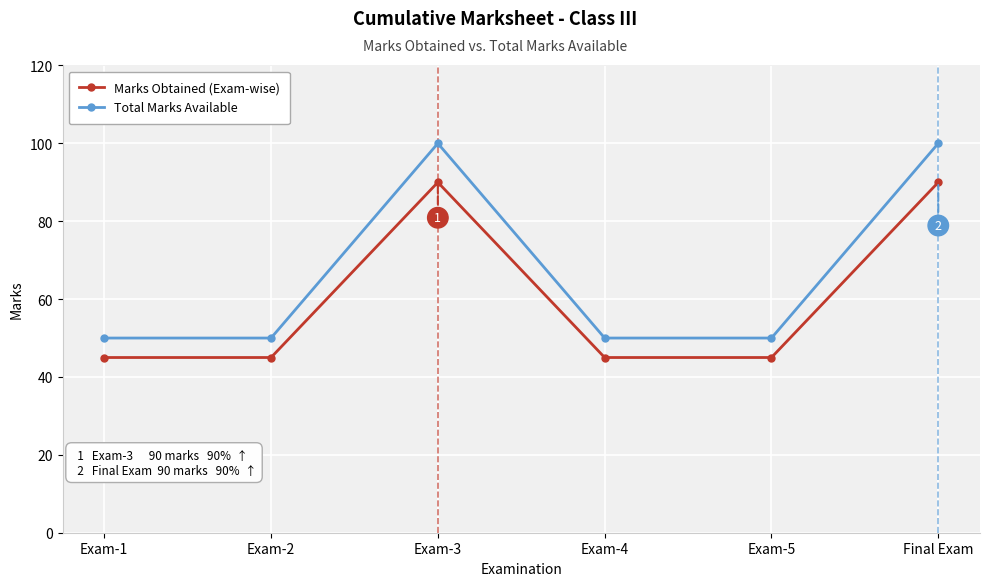

What is the average value of the Marks Obtained (Exam-wise) series?

60